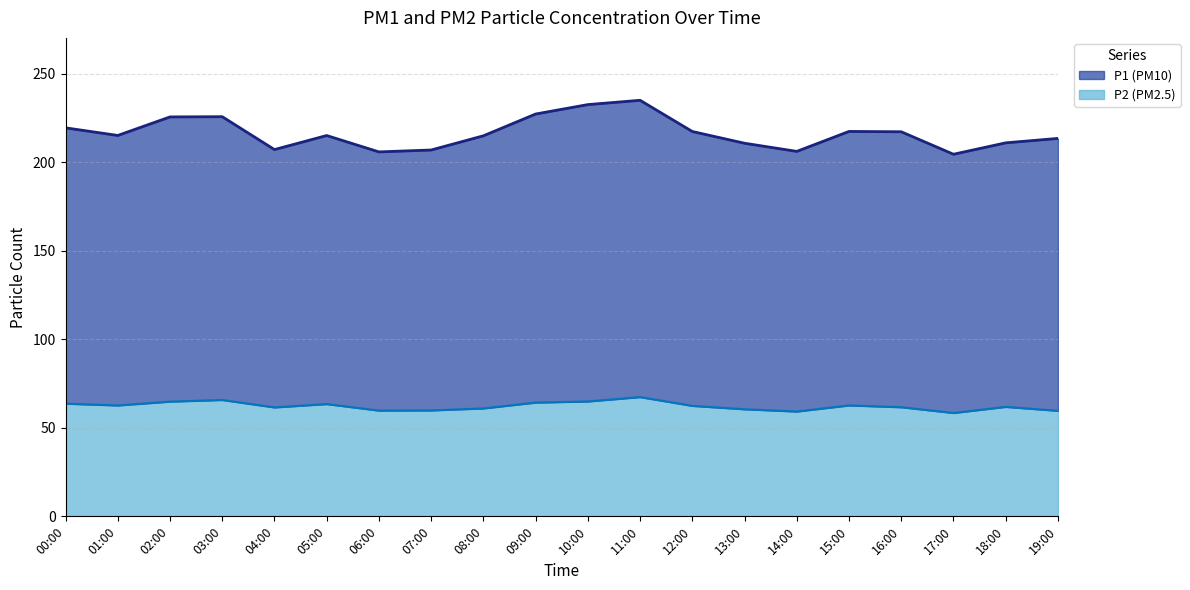

Rank the series by their average value, from lowest to highest.

P2 top, P1 top